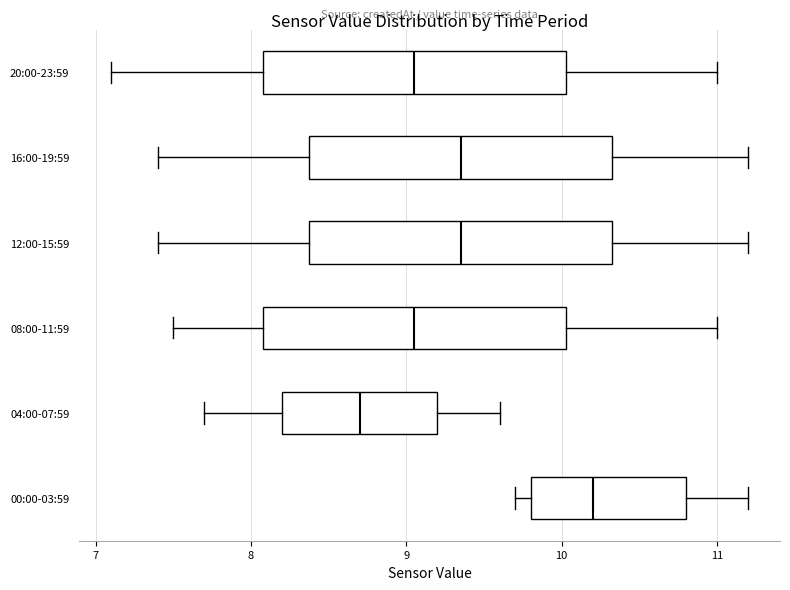

Which box's median line is the furthest to the right?

00:00-03:59